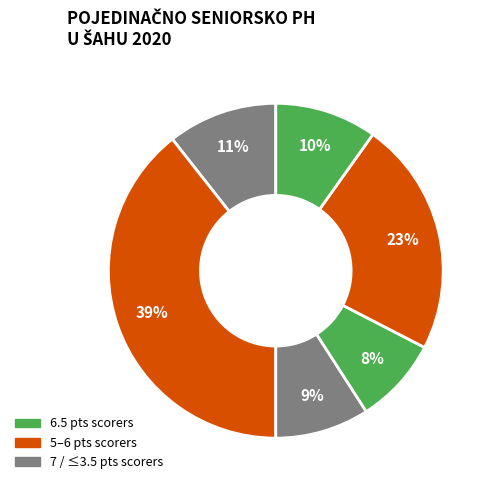

Count the number of slices in the pie.

6